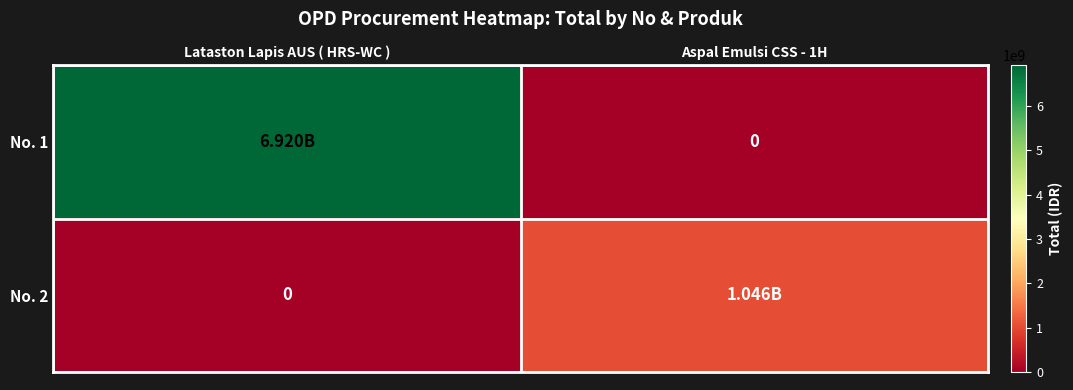

Is the value of No. 2 at Lataston Lapis AUS ( HRS-WC ) greater than the value of No. 1 at Aspal Emulsi CSS - 1H?

No